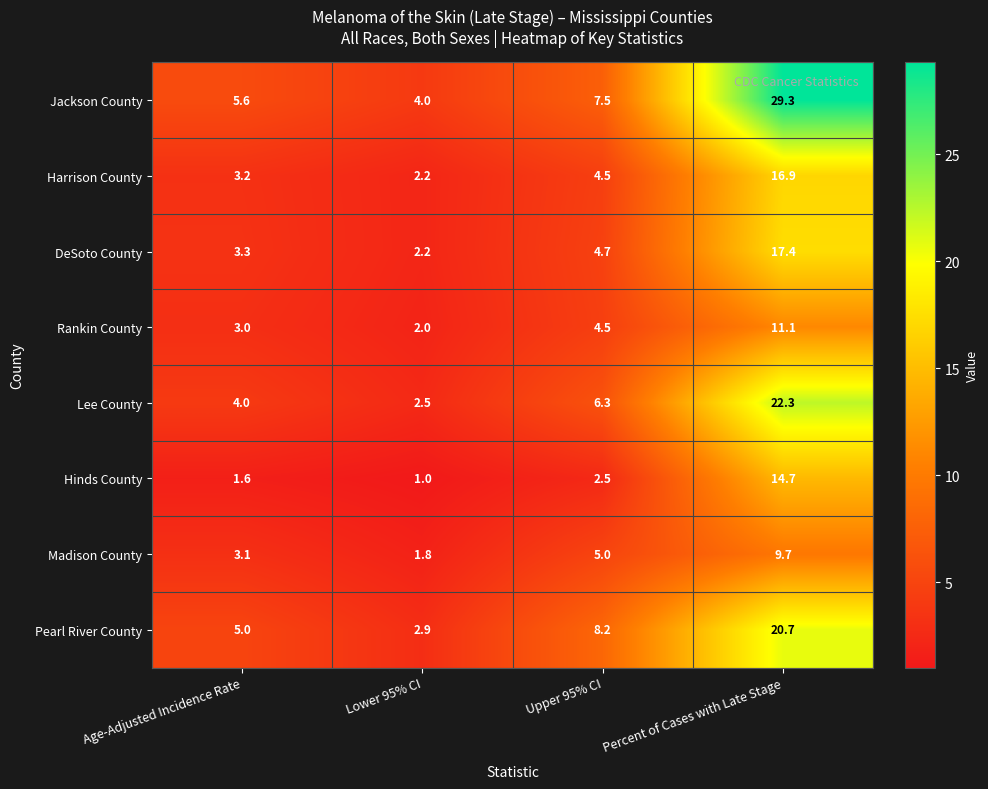

Which label corresponds to the smallest value in the chart?

Lower 95% CI